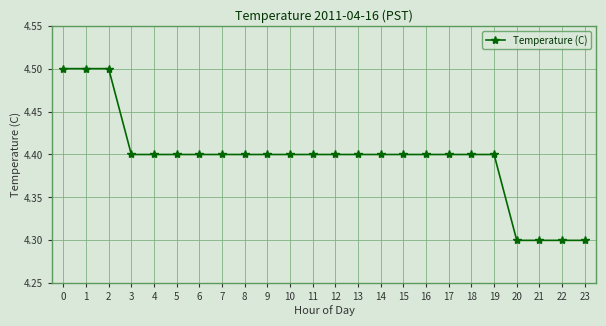

Reading left to right, list all the values displayed in this chart.

4.5	4.5	4.5	4.4	4.4	4.4	4.4	4.4	4.4	4.4	4.4	4.4	4.4	4.4	4.4	4.4	4.4	4.4	4.4	4.4	4.3	4.3	4.3	4.3